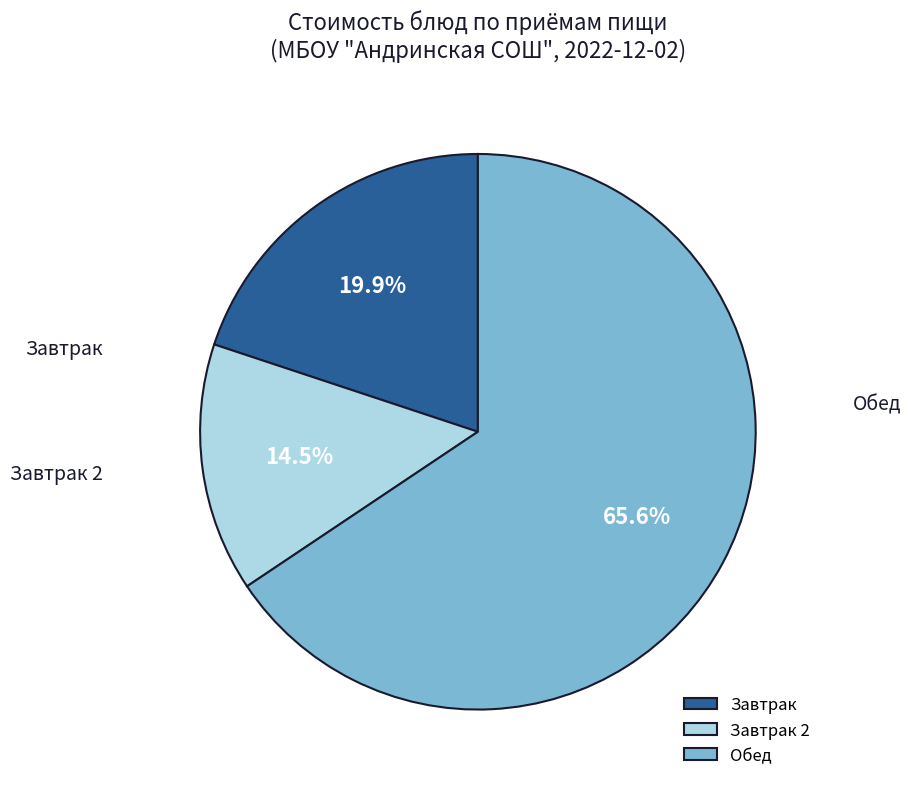

Rank the categories by value from lowest to highest.

Завтрак 2, Завтрак, Обед